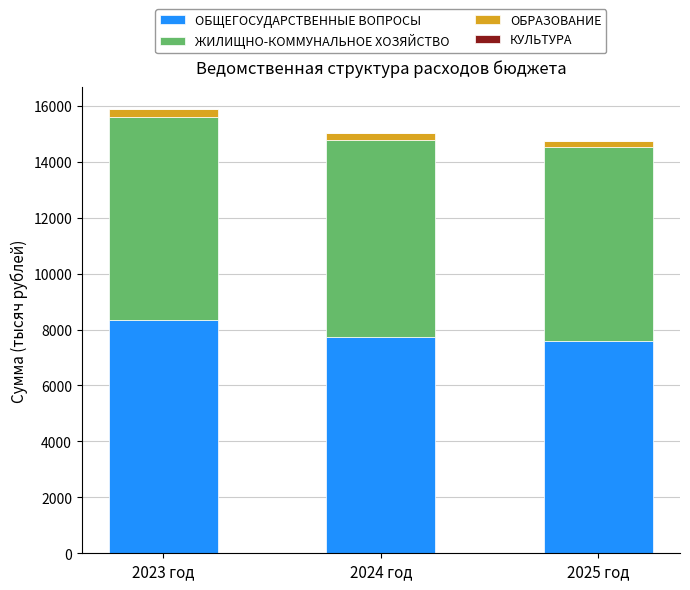

At which label is ОБЩЕГОСУДАРСТВЕННЫЕ ВОПРОСЫ closest to 7967?

2024 год